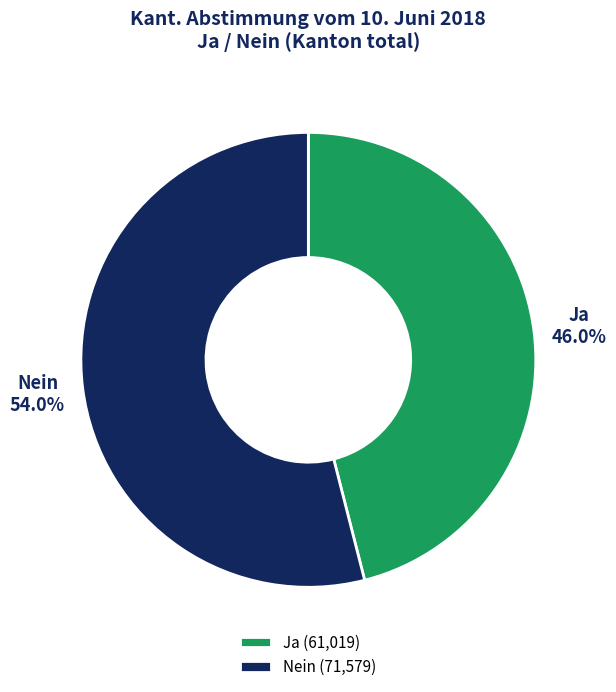

Combined, what portion of the pie is Nein and Ja?

100.0%